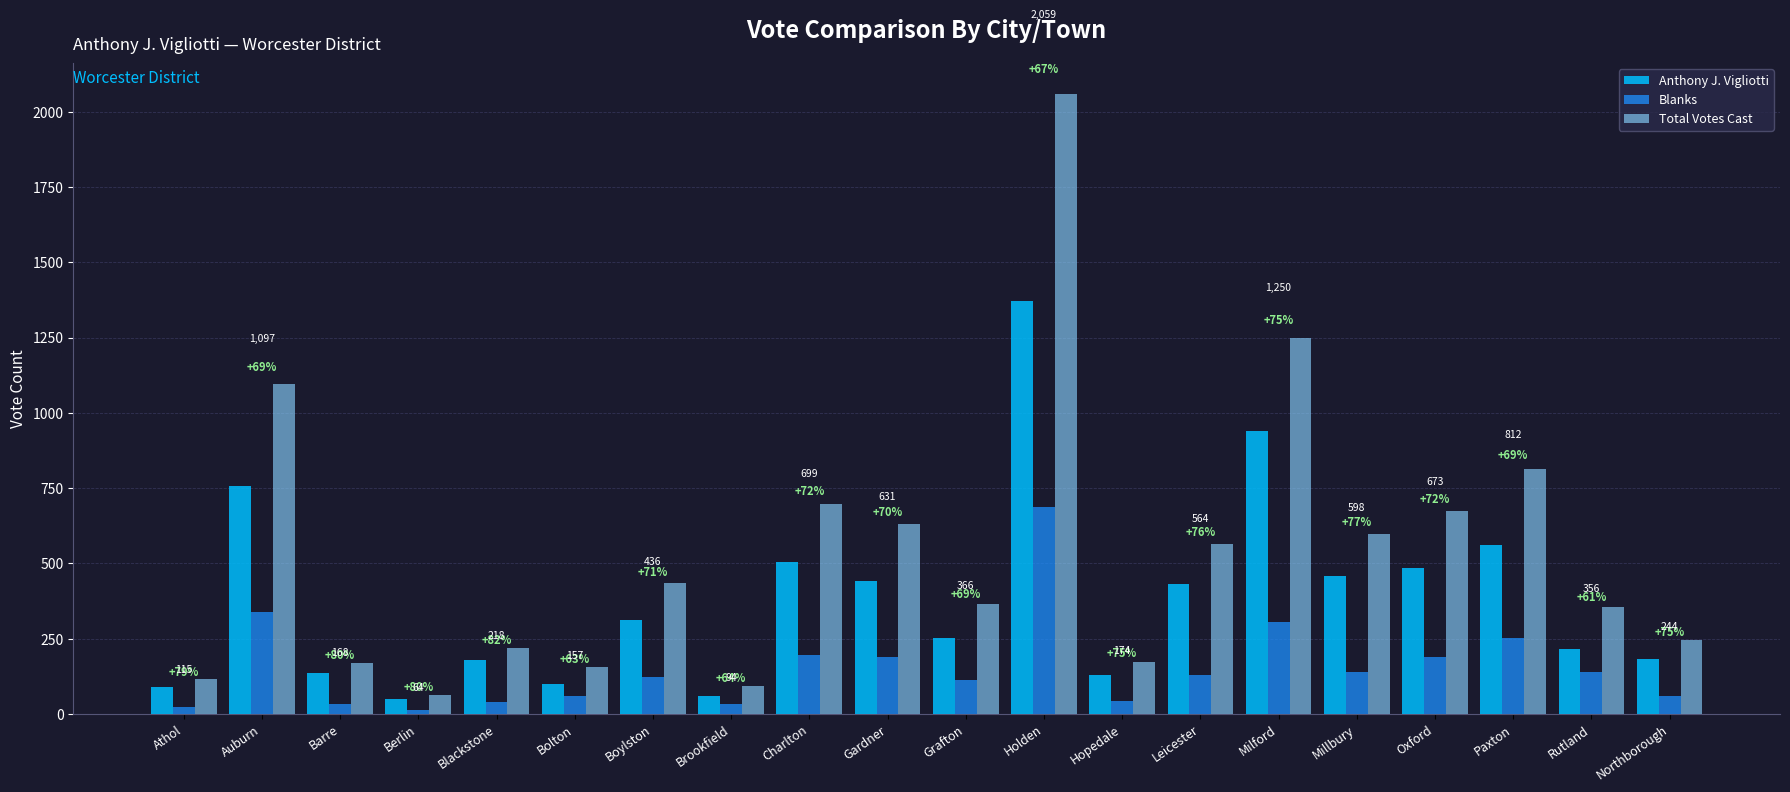

What is the total value across all series at Athol?

230